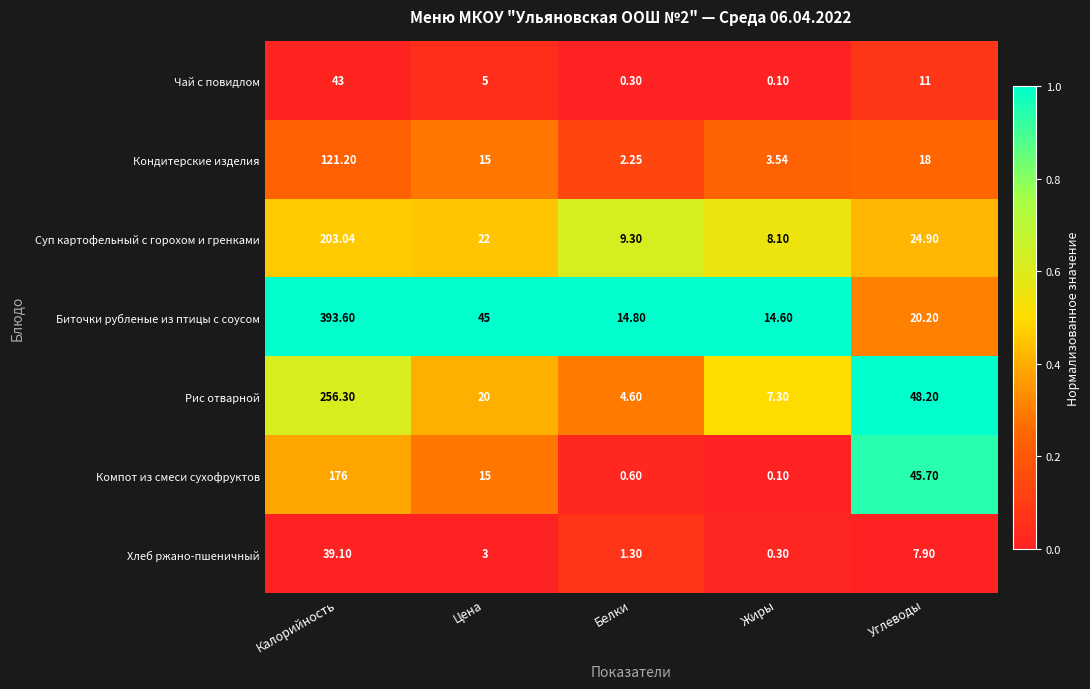

How many distinct data groups are displayed?

7